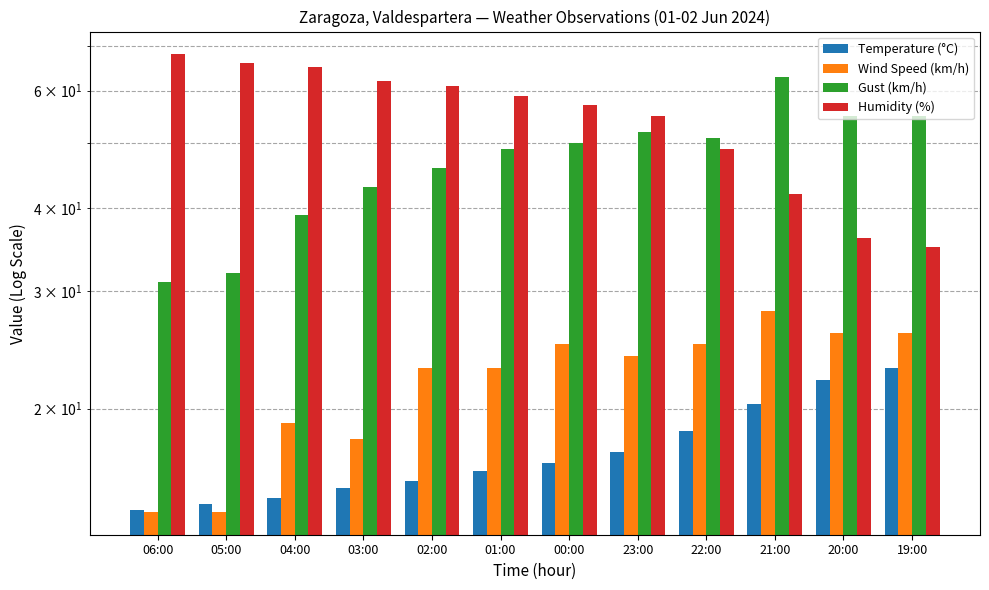

What is the minimum value shown in the chart?

14.0